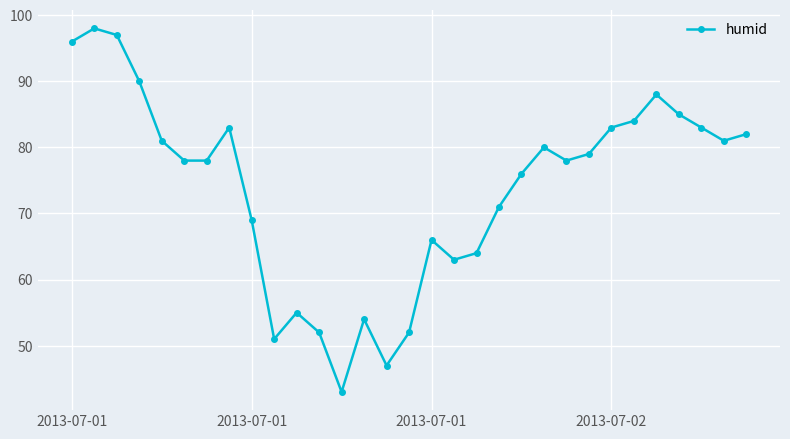

True or false: the data has more than 0 interior local peaks.

True